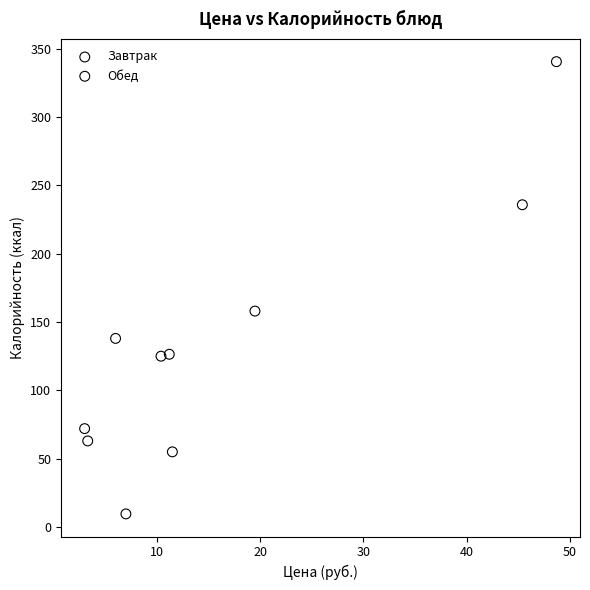

Which series has the widest spread of Y values?

Завтрак